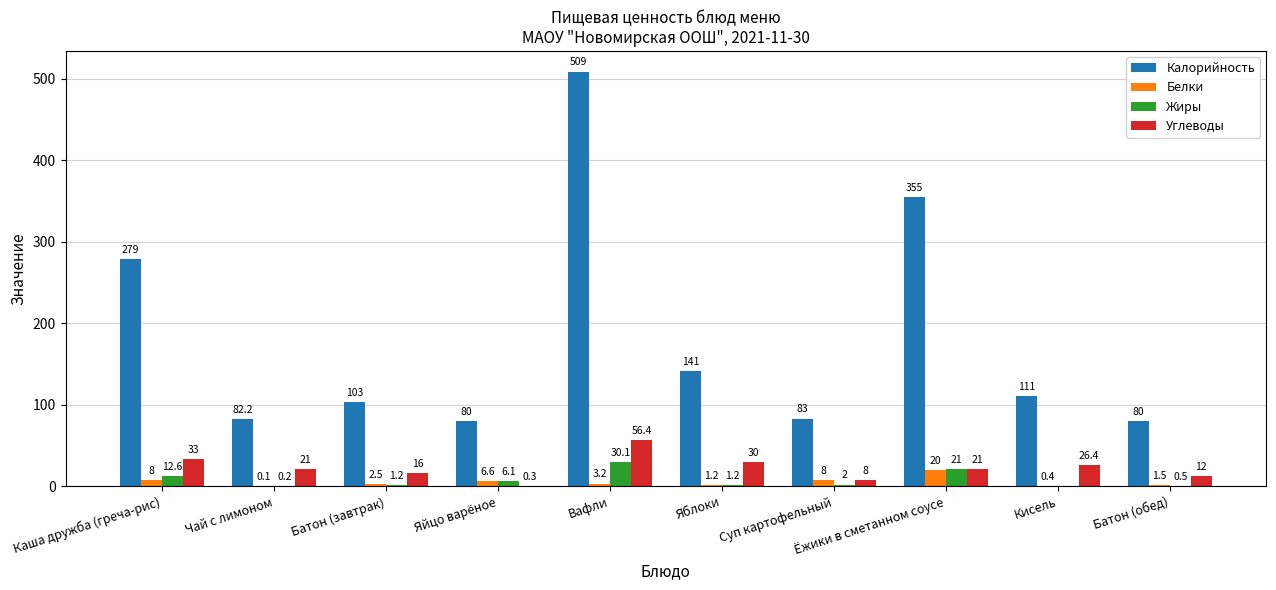

Which series has the largest total across all categories?

Калорийность